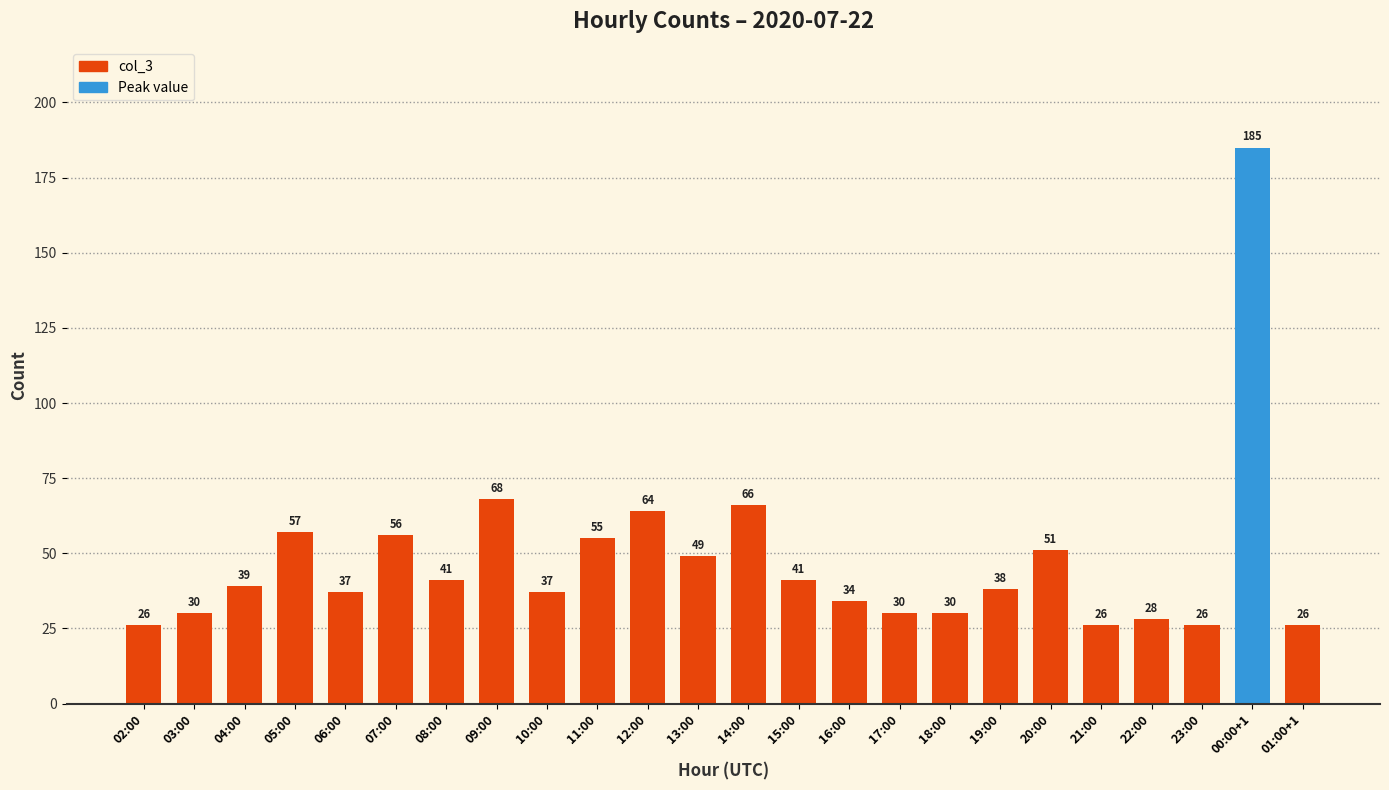

How many categories are shown in the chart?

24